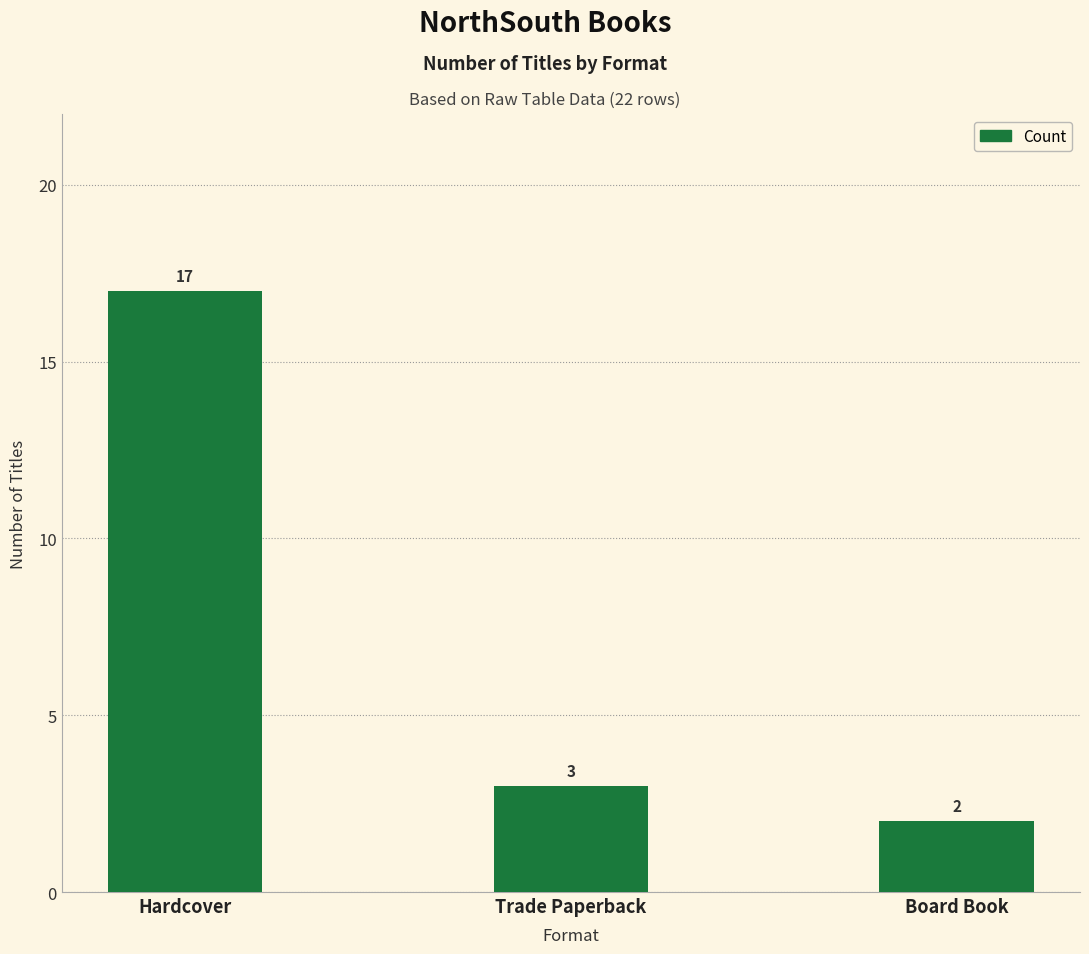

Where does the data first go above 3?

Hardcover